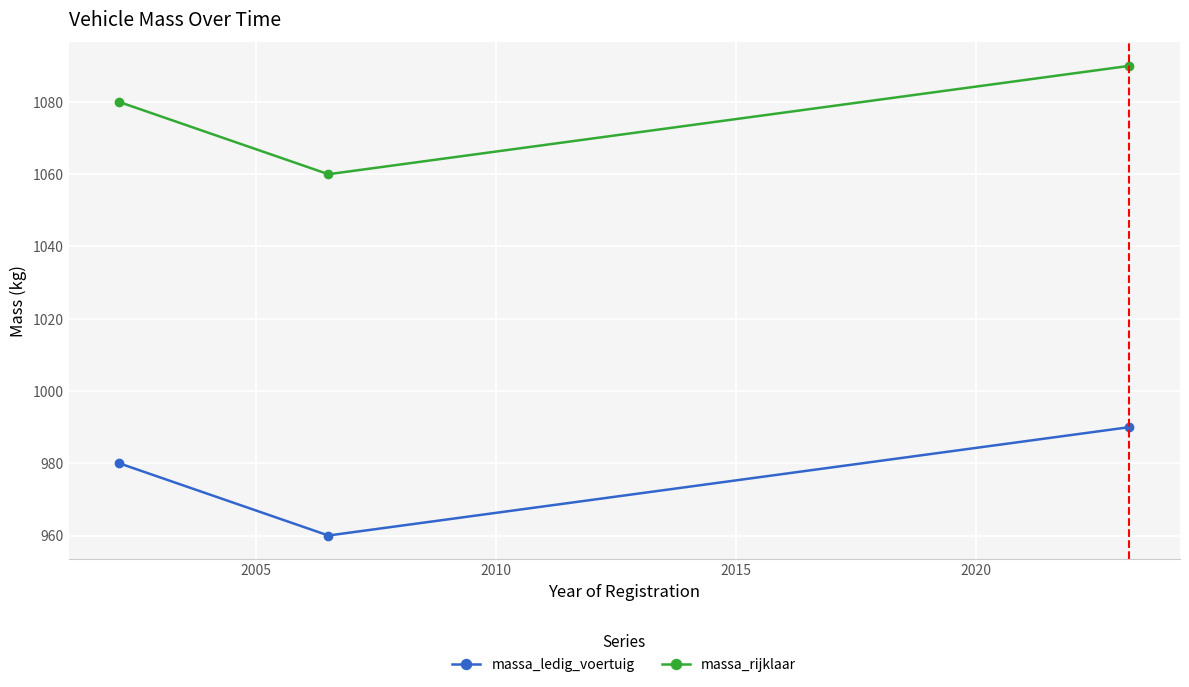

Count the number of data series in this chart.

2